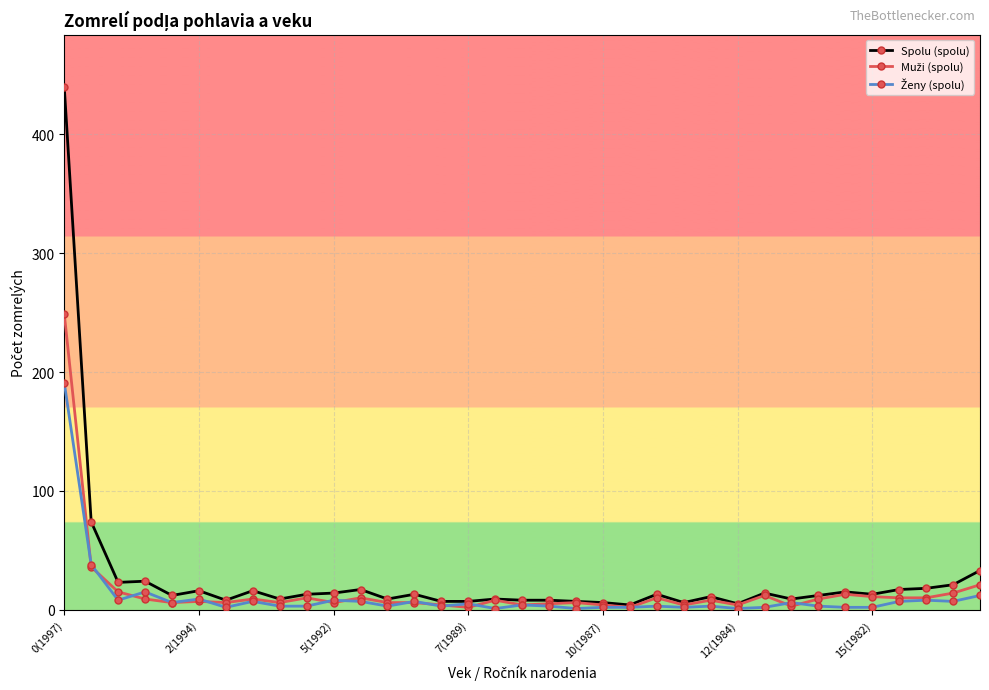

Does the chart display data point markers on the line(s)?

Yes